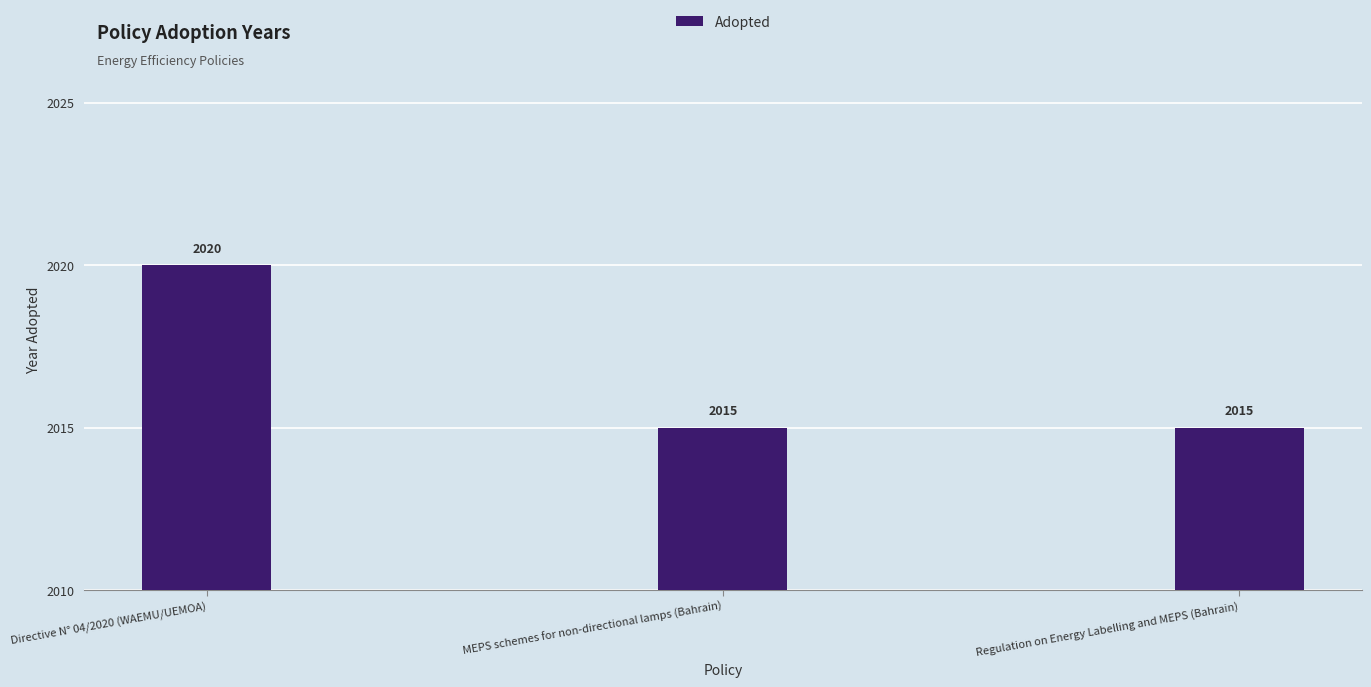

Read the value at MEPS schemes for non-directional lamps (Bahrain).

2015